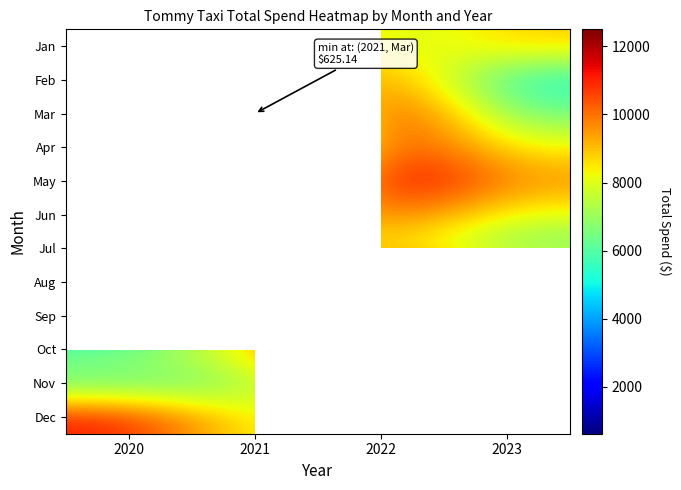

Rank the categories by Jul value from highest to lowest.

2020, 2022, 2023, 2021